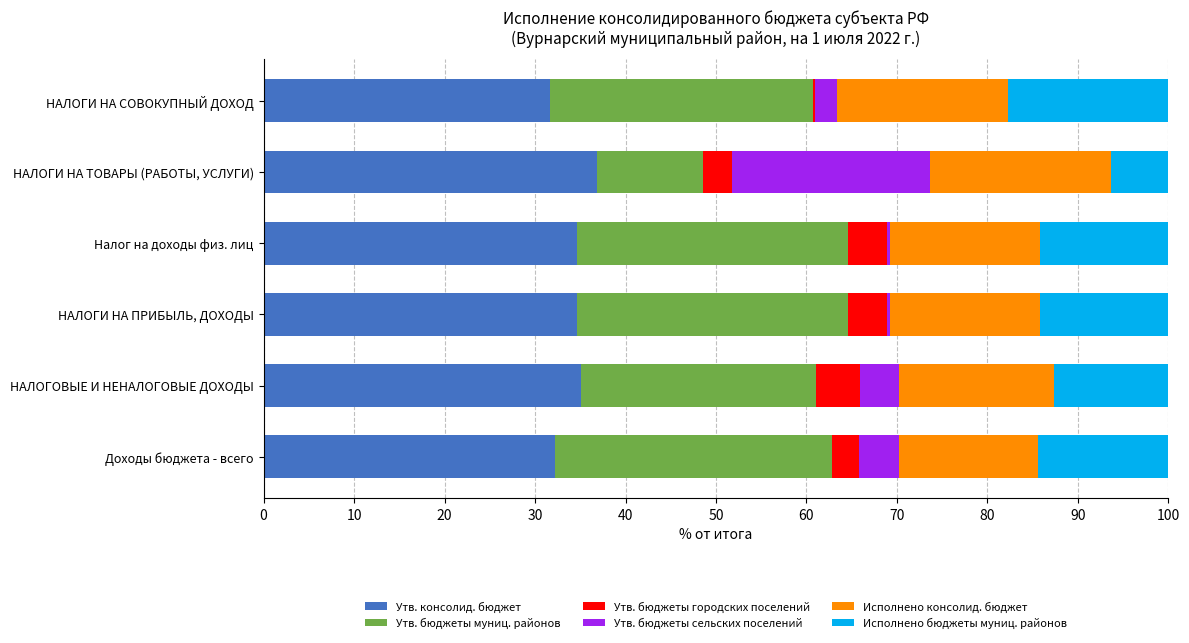

What is the total value across all series at НАЛОГИ НА ТОВАРЫ (РАБОТЫ, УСЛУГИ)?

100.0